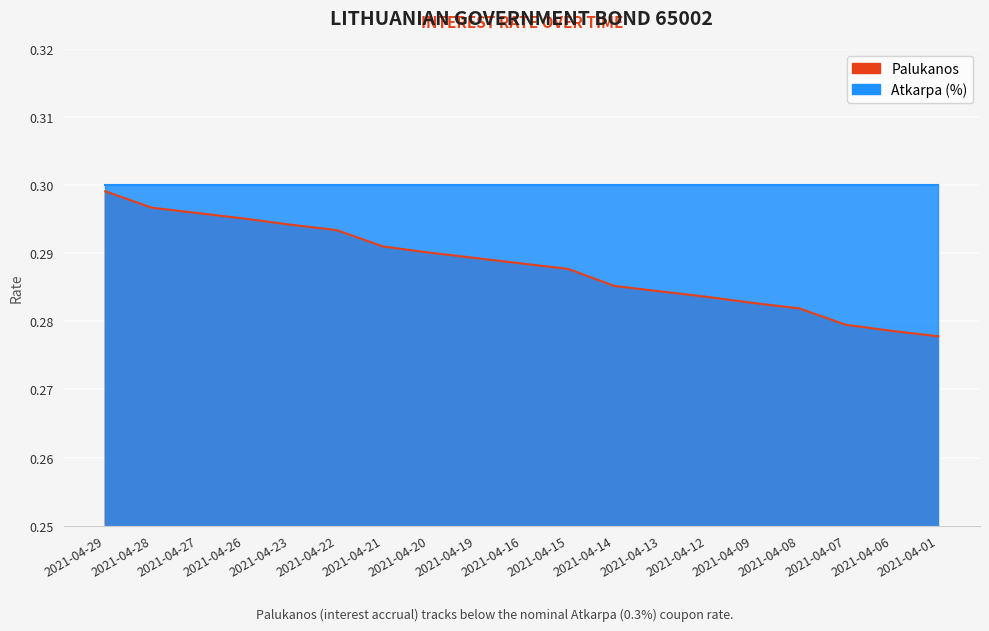

What is the smallest value displayed?

0.3